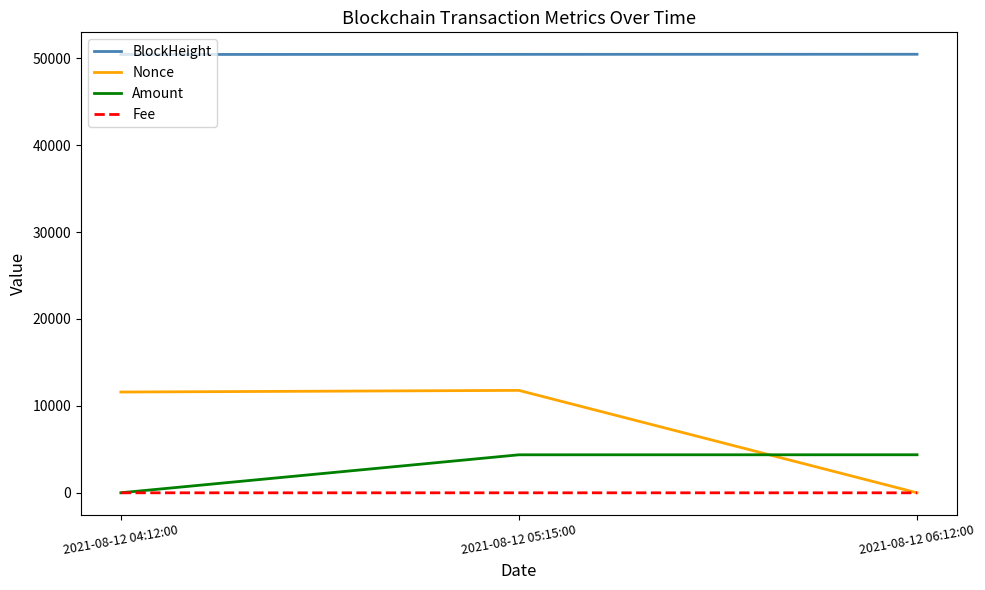

What is the lowest value of the BlockHeight series?

50431.0